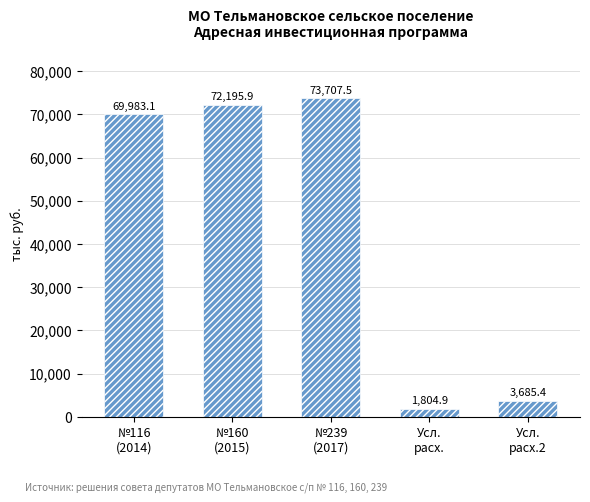

Does the chart contain stacked bars?

No